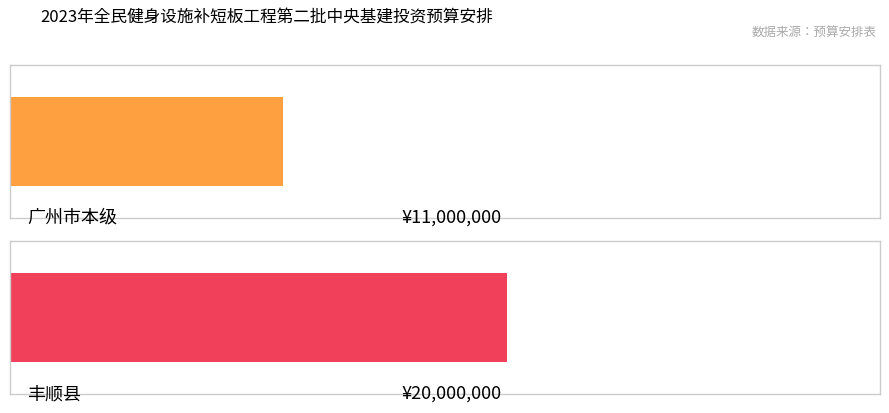

The value at 广州市本级 is 11000000. True or false?

True